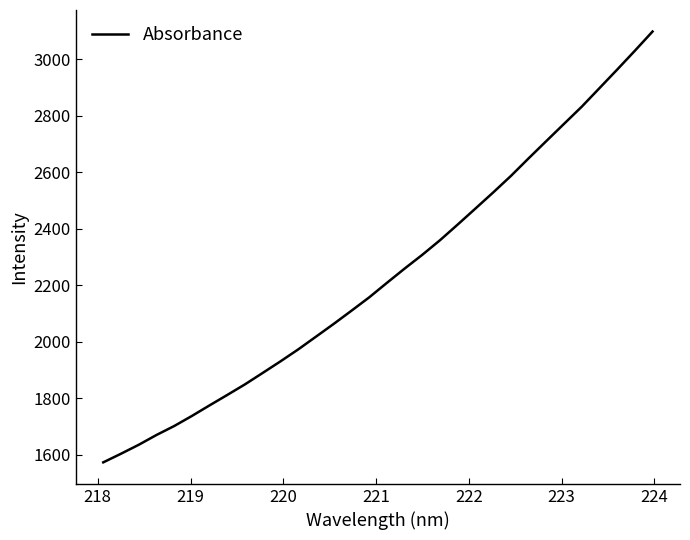

Reading right to left, list all the values displayed in this chart.

3097.2	3029.2	2962.5	2896.9	2831.3	2770.7	2709.8	2648.7	2586.4	2528.1	2471.2	2414.7	2359.2	2307.5	2258.7	2208.2	2156.8	2109.6	2063.1	2017.9	1973.0	1930.7	1889.8	1849.4	1811.8	1774.9	1737.3	1701.6	1669.9	1635.2	1603.6	1573.1